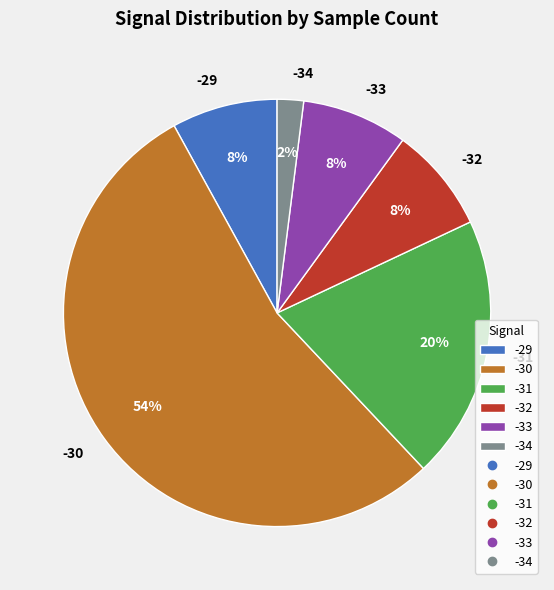

How many slices are in this pie chart?

6